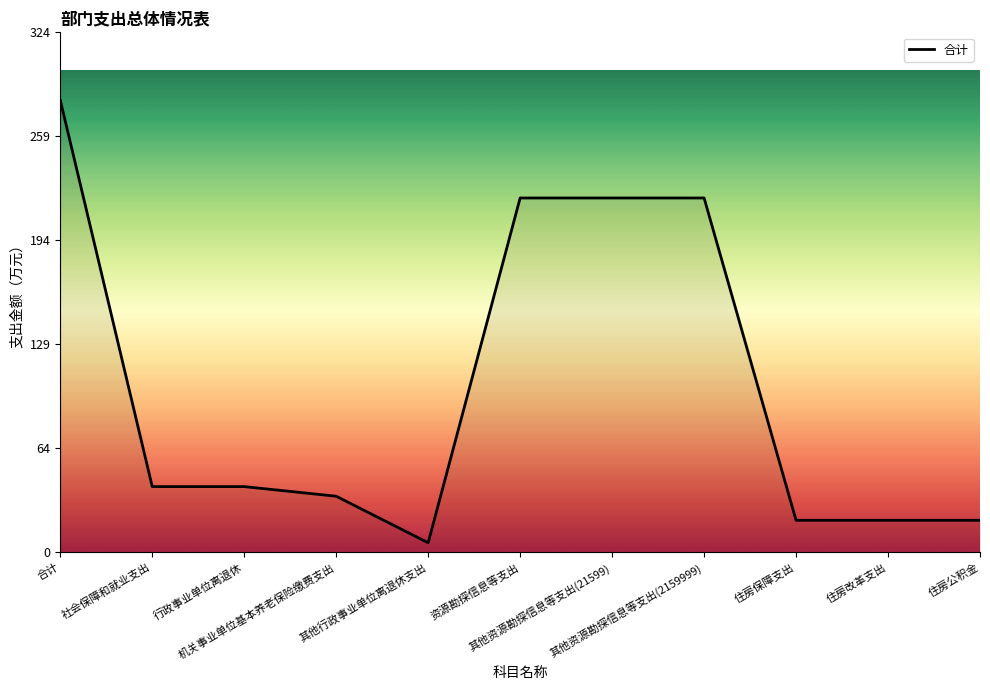

What is the maximum value shown in the chart?

282